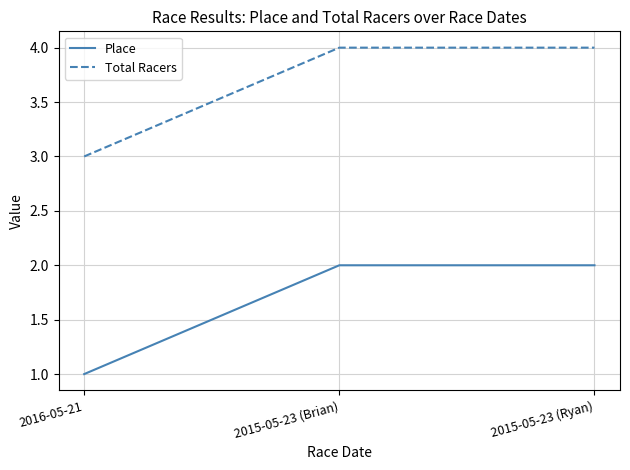

What is the sum of the Total Racers values at 2016-05-21 and 2015-05-23 (Brian)?

7